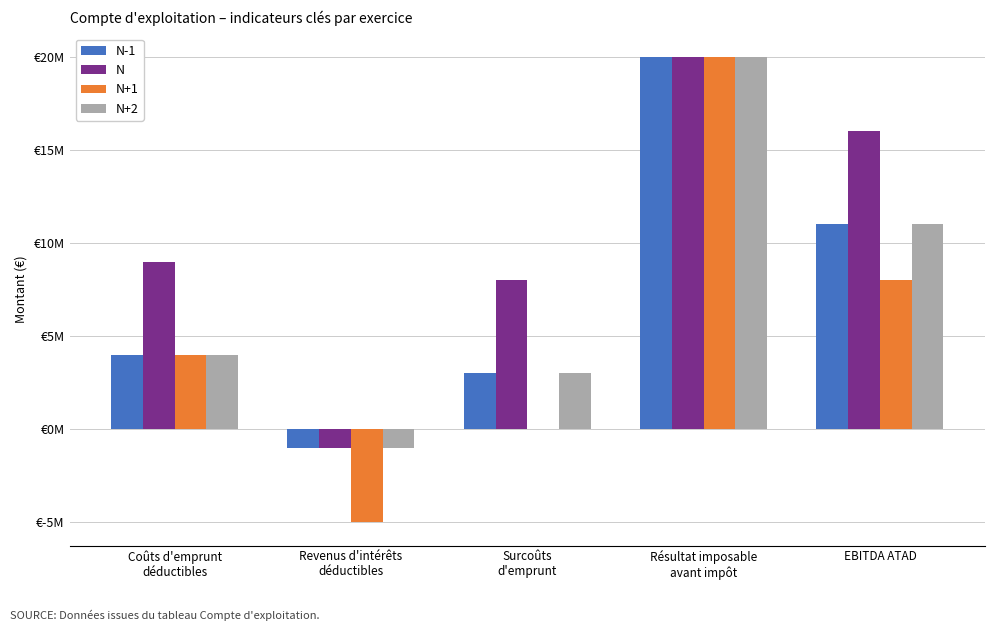

Is the value of N-1 at Coûts d'emprunt
déductibles greater than the value of N+1 at EBITDA ATAD?

No